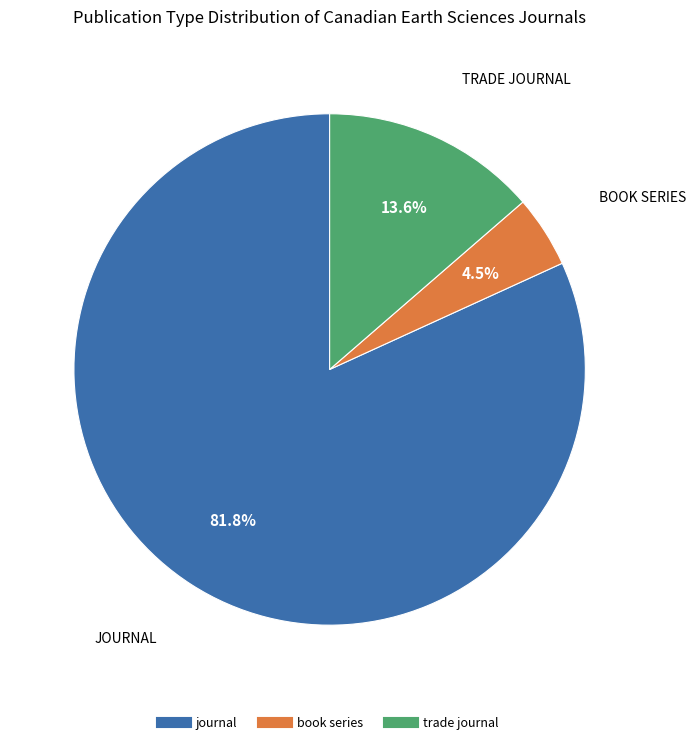

To the nearest percent, what is the difference between the largest and smallest slice percentages?

77%